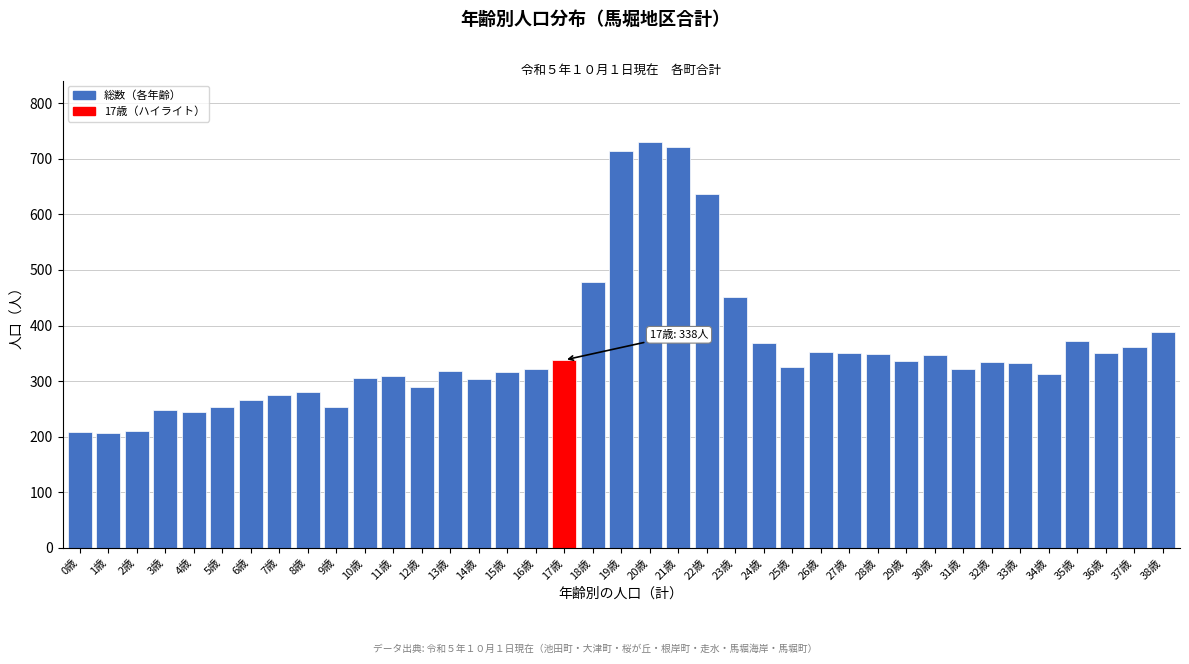

Approximately how many times larger is the value at 16歳 compared to 17歳?

0.9